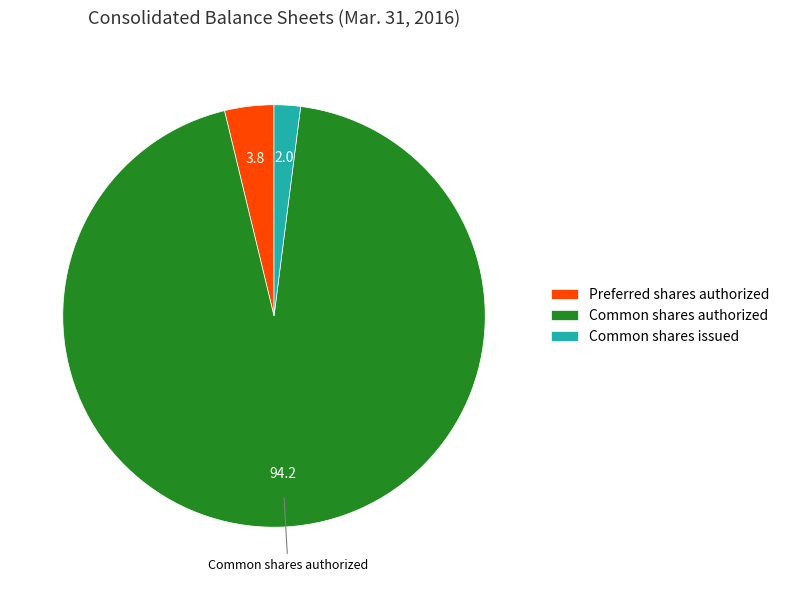

What is the majority slice?

Common shares authorized